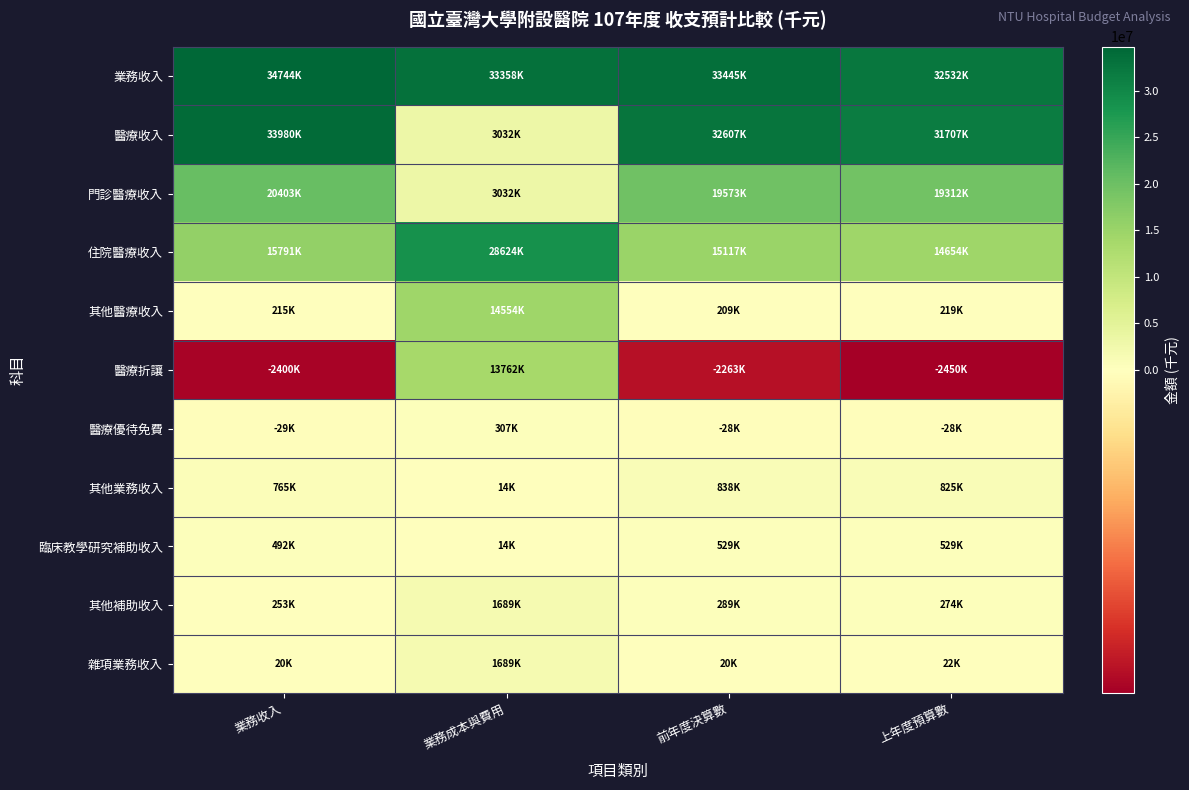

Which series changed the most between 業務成本與費用 and 前年度決算數?

醫療收入